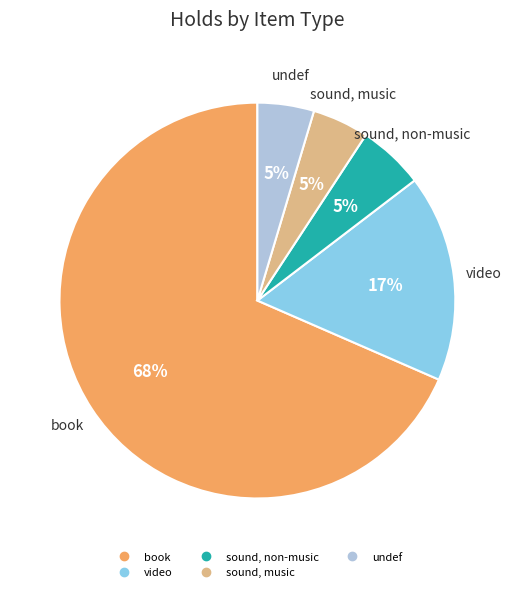

To the nearest percent, what percentage of the pie is video?

17%